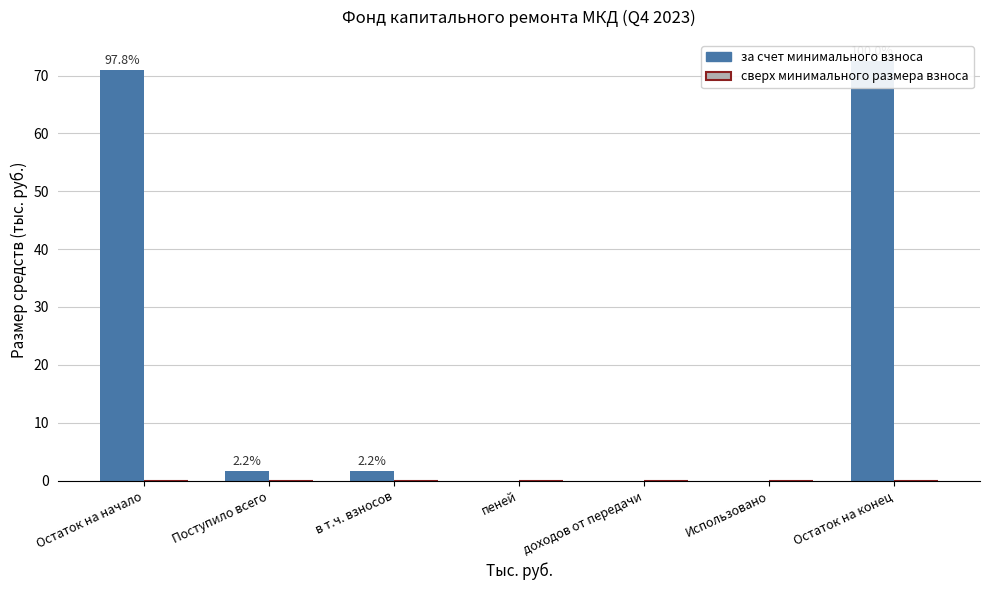

What is the average value of the за счет минимального взноса series?

21.0